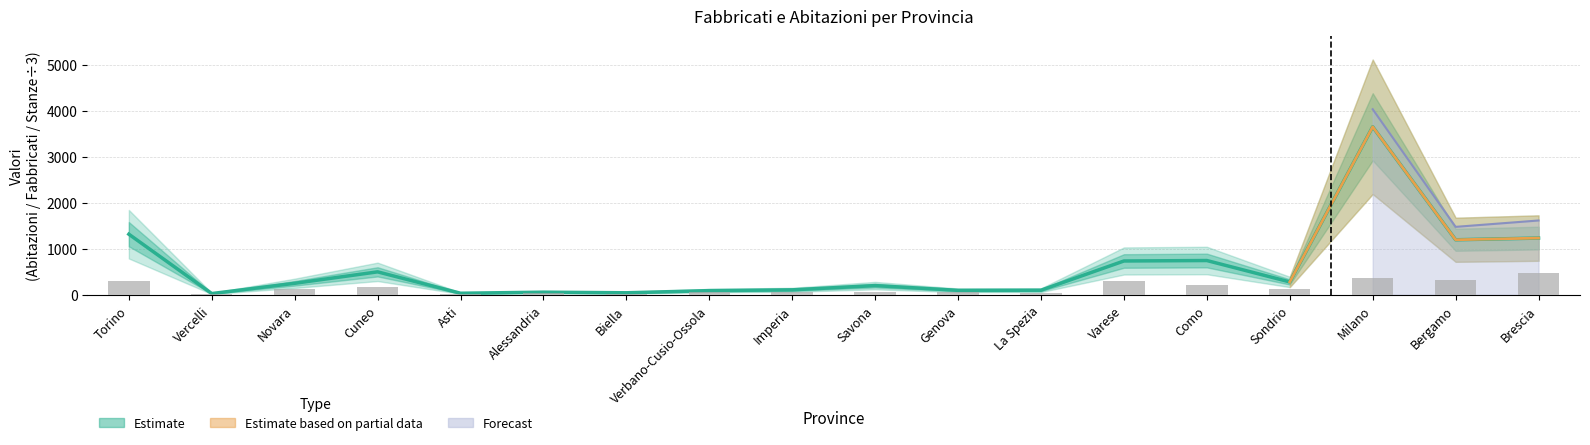

The value at Genova is 60. True or false?

True